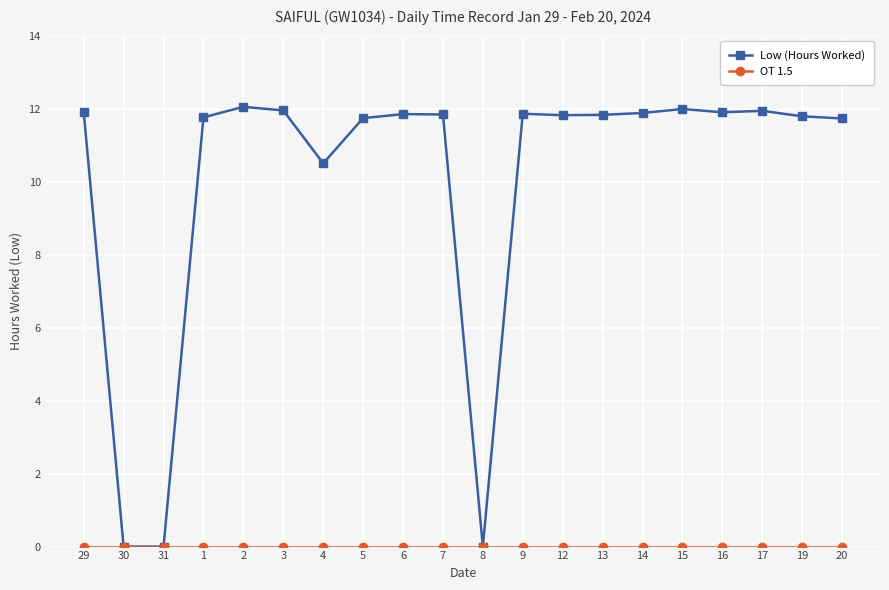

At how many categories does at least one series exceed 6?

17